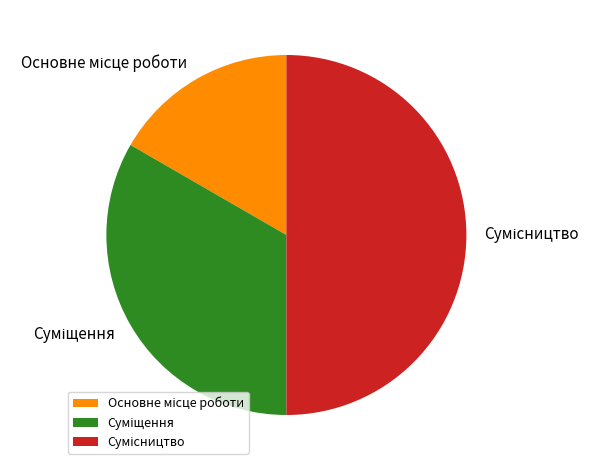

The Сумісництво slice represents 57% of the pie. True or false?

False